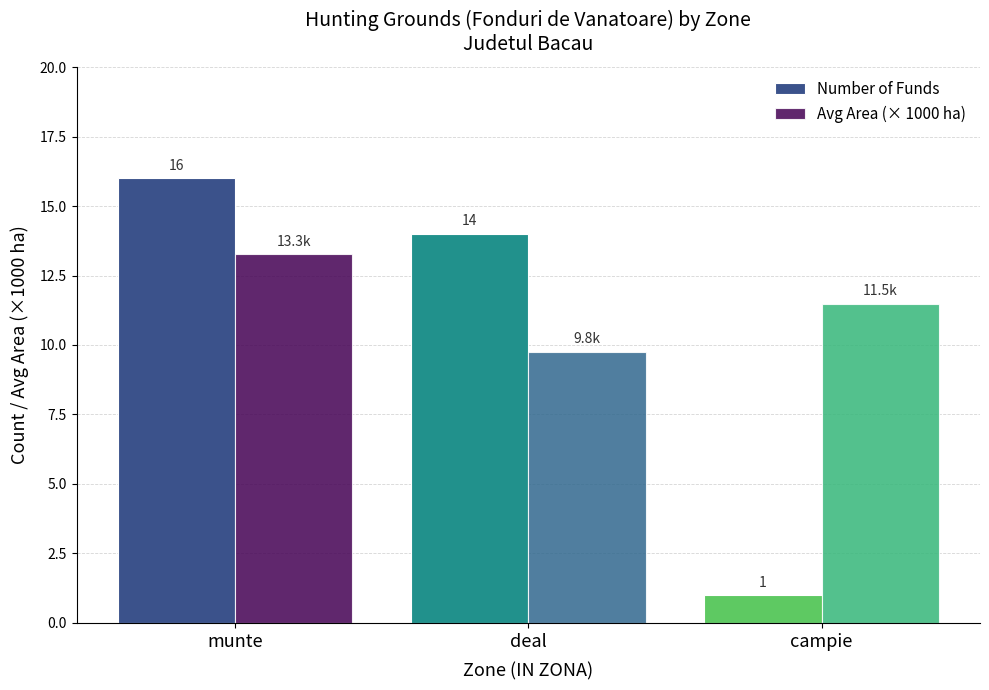

How many distinct data groups are displayed?

2